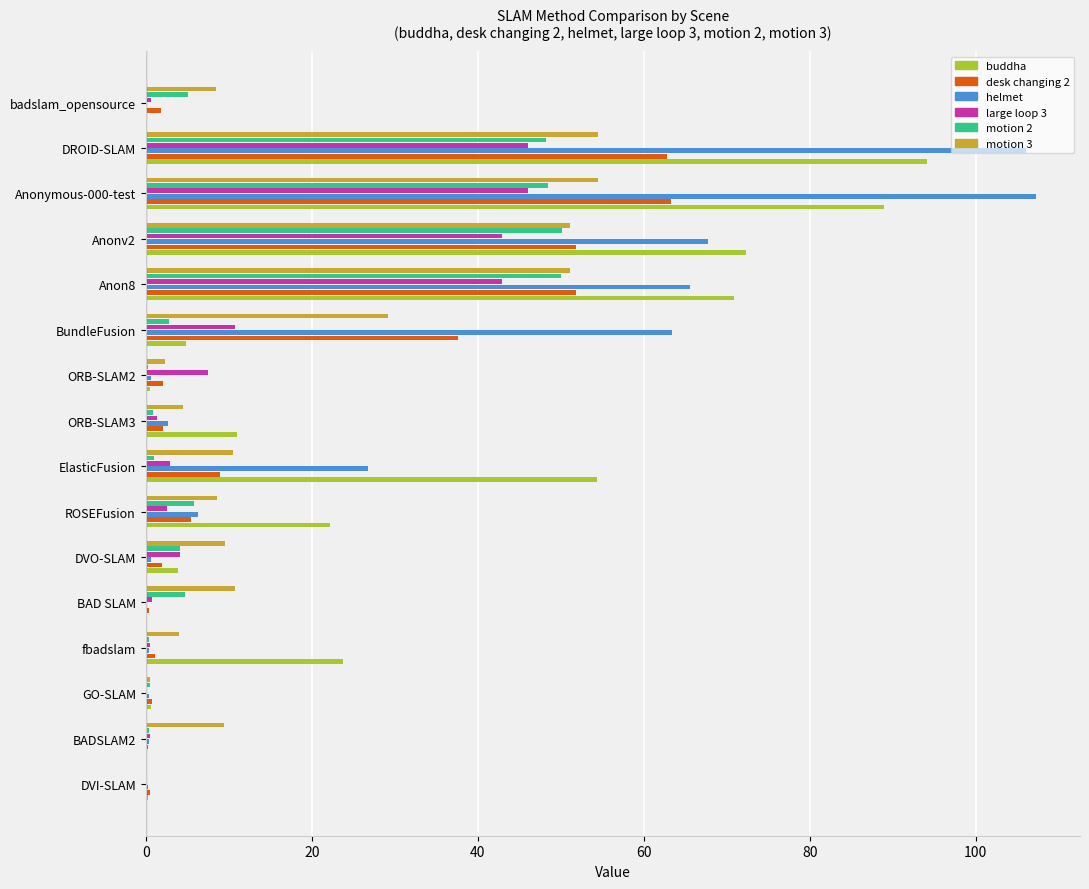

How many series are shown in this chart?

6